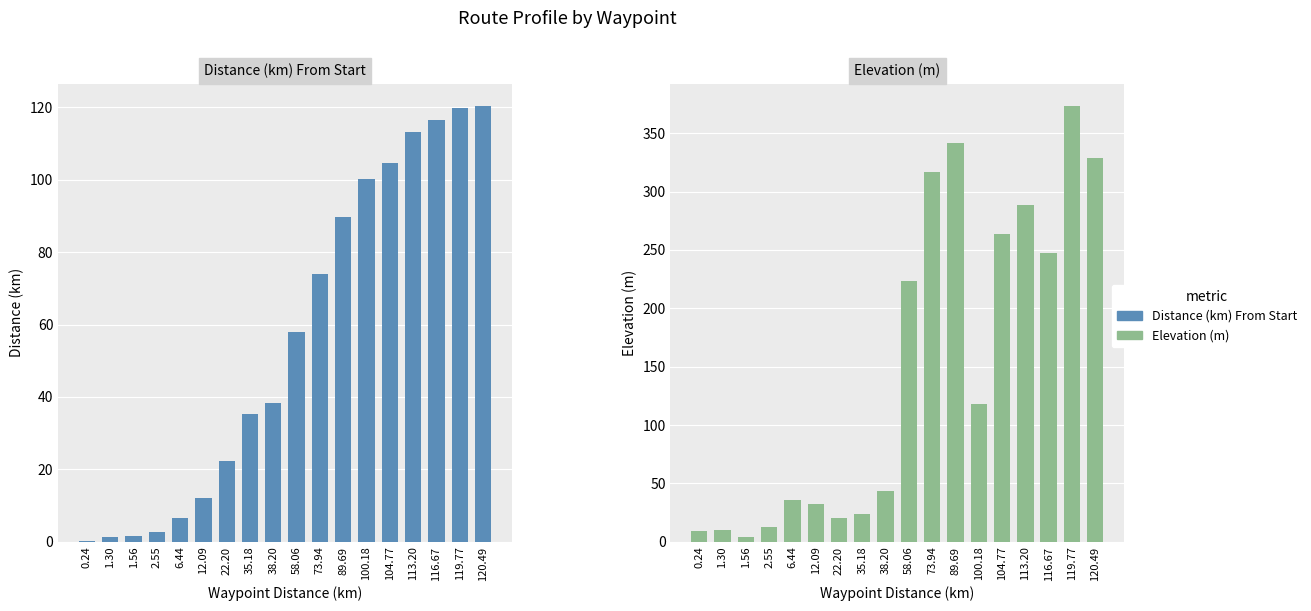

How many groups of bars are there?

18